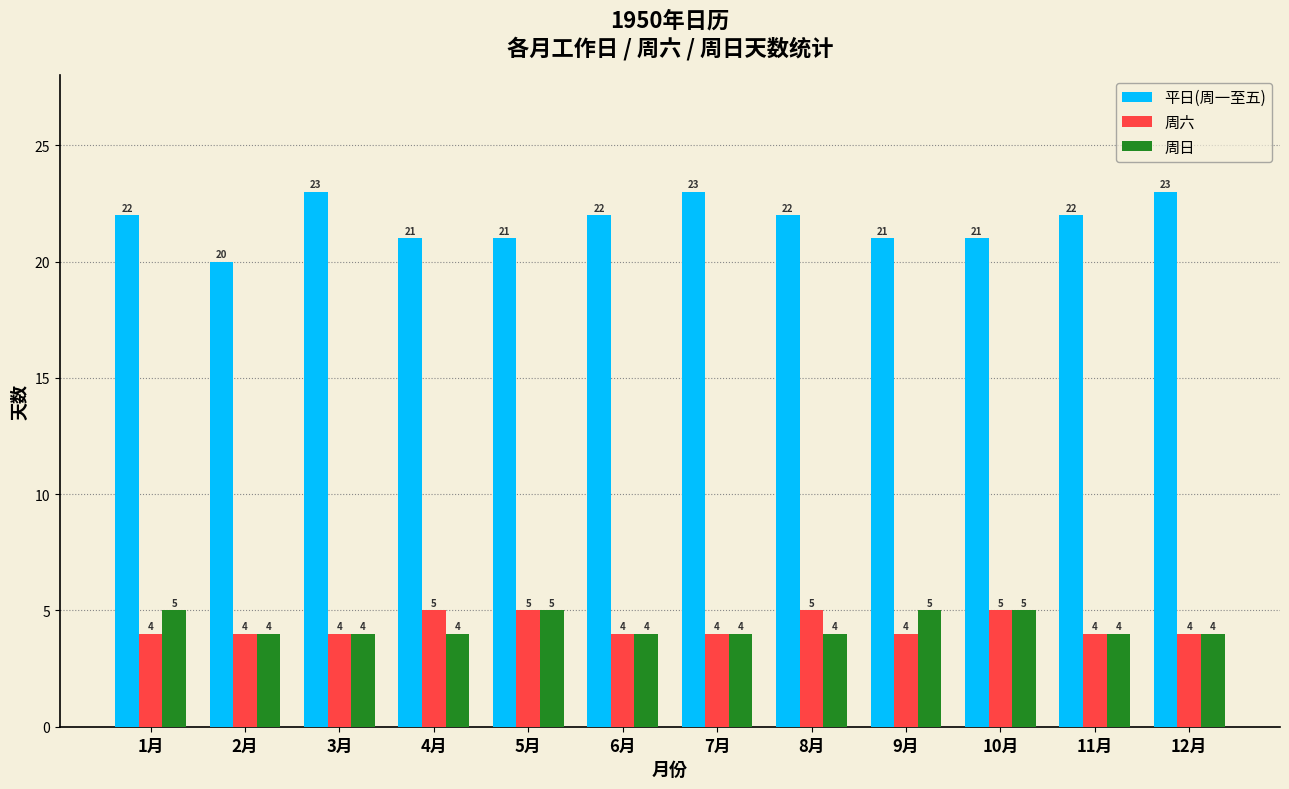

What is the lowest value of the 周日 series?

4